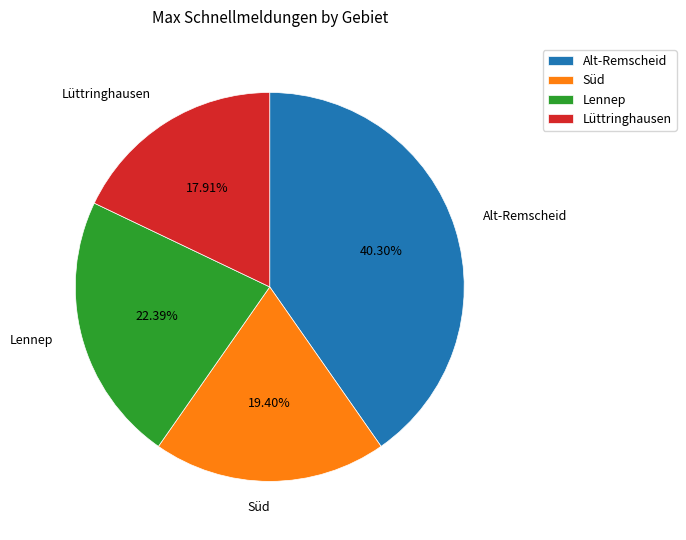

Which has a higher value, Lennep or Lüttringhausen?

Lennep